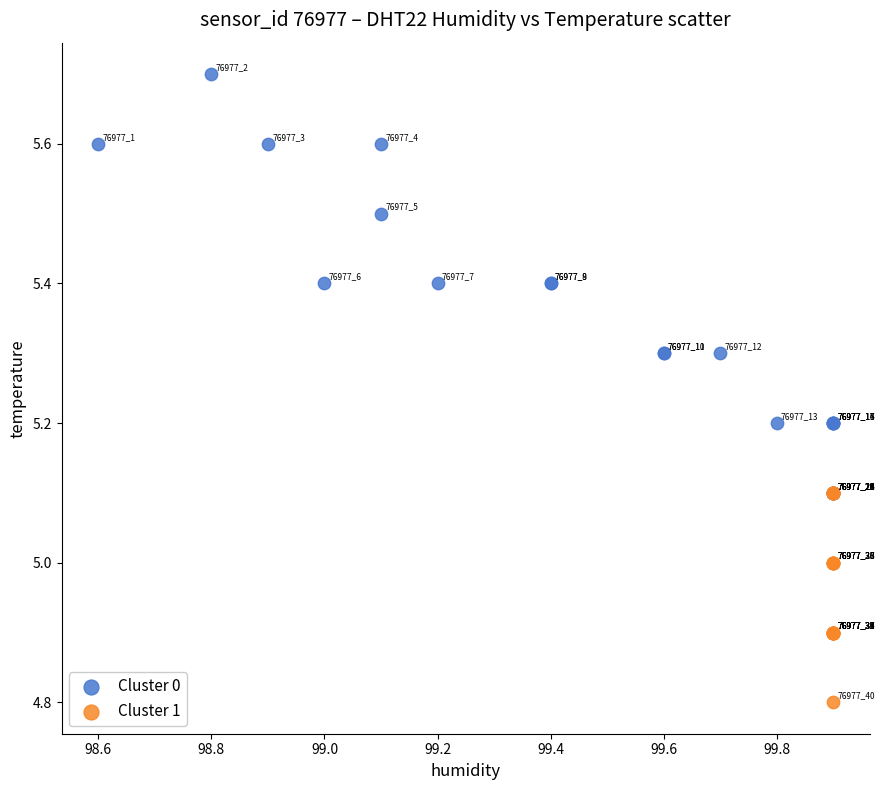

Which series contains the highest Y value?

Cluster 0